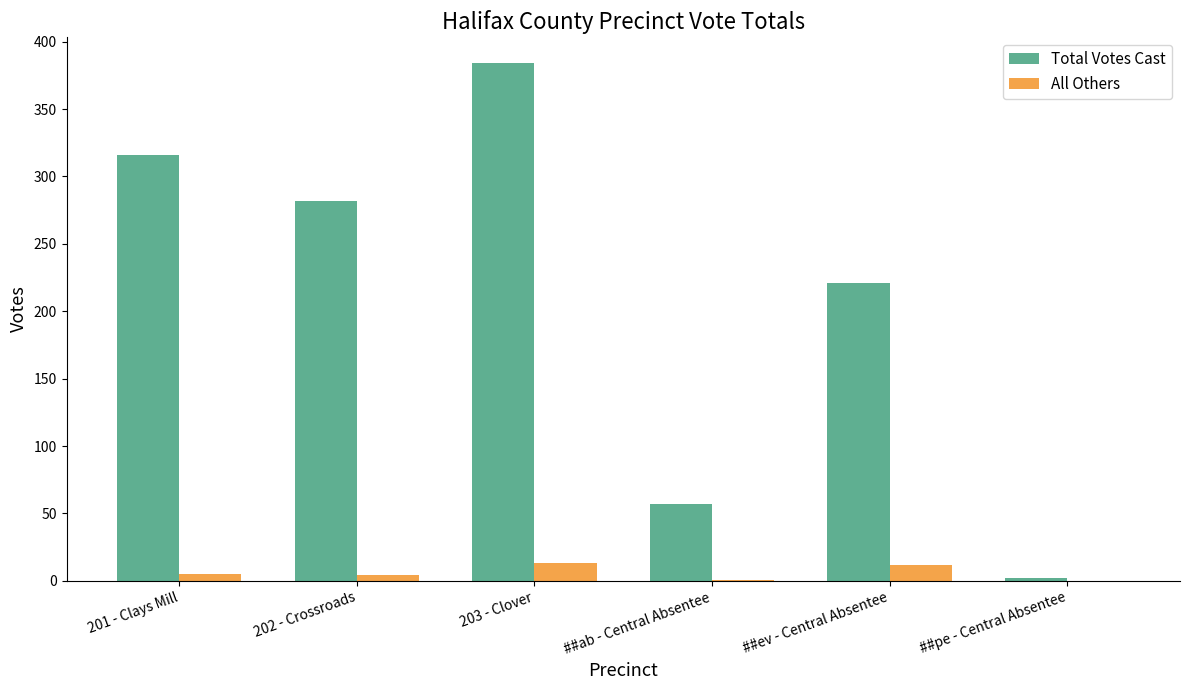

What are all the series names shown in the legend?

Total Votes Cast, All Others